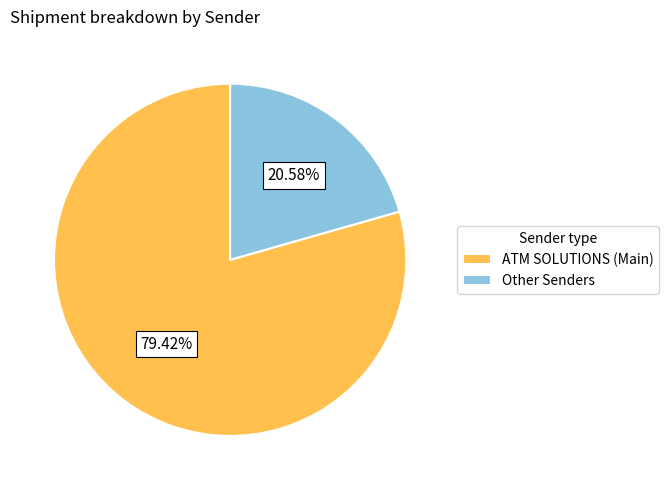

Which slice is the smallest?

Other Senders